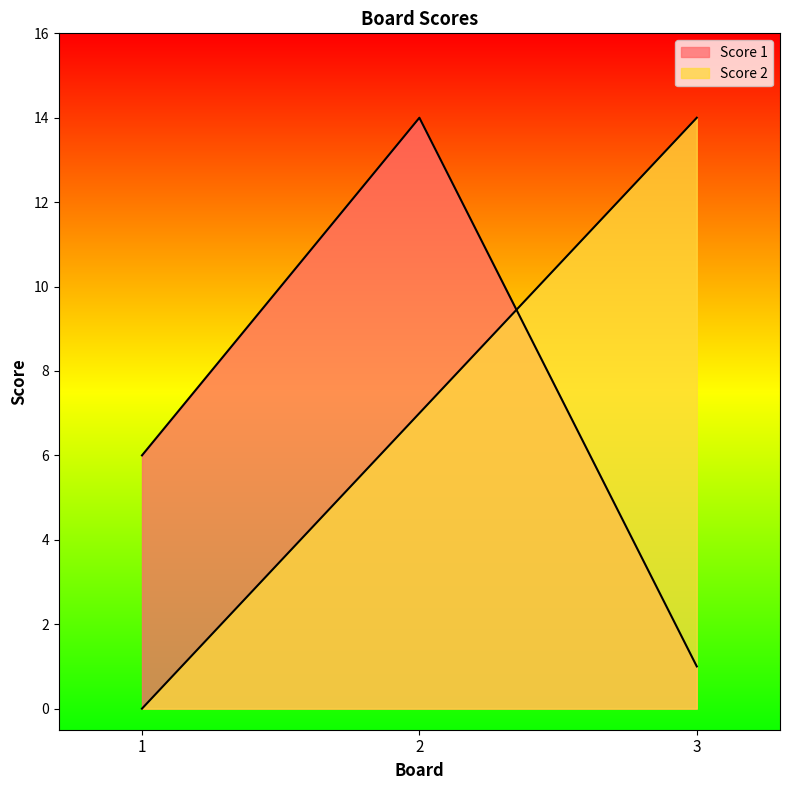

At which category does the chart reach its peak across all series?

2